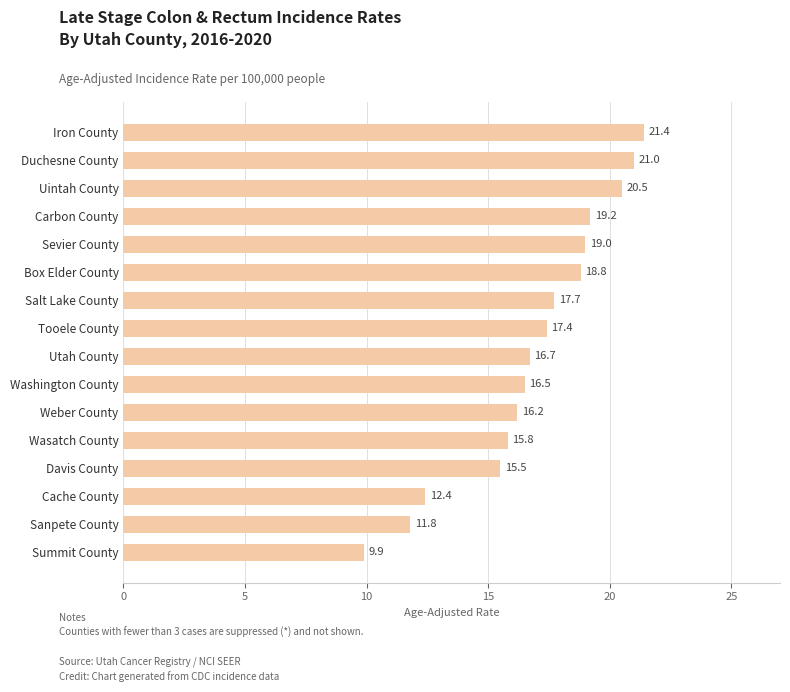

List the labels in order of value, smallest first.

Summit County, Sanpete County, Cache County, Davis County, Wasatch County, Weber County, Washington County, Utah County, Tooele County, Salt Lake County, Box Elder County, Sevier County, Carbon County, Uintah County, Duchesne County, Iron County